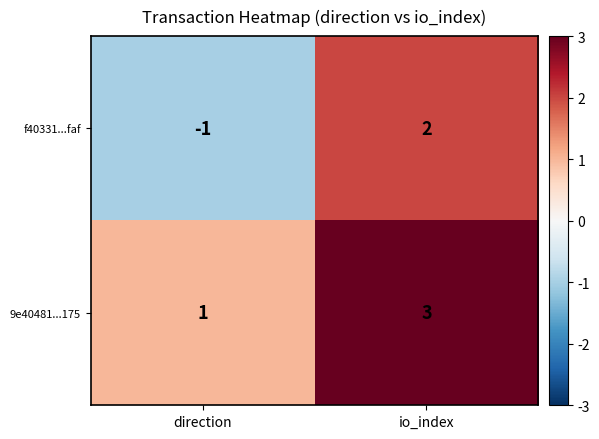

What is the greatest value displayed?

3